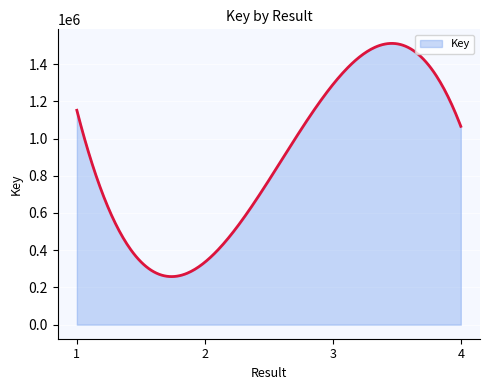

What is the minimum value shown in the chart?

258316.7